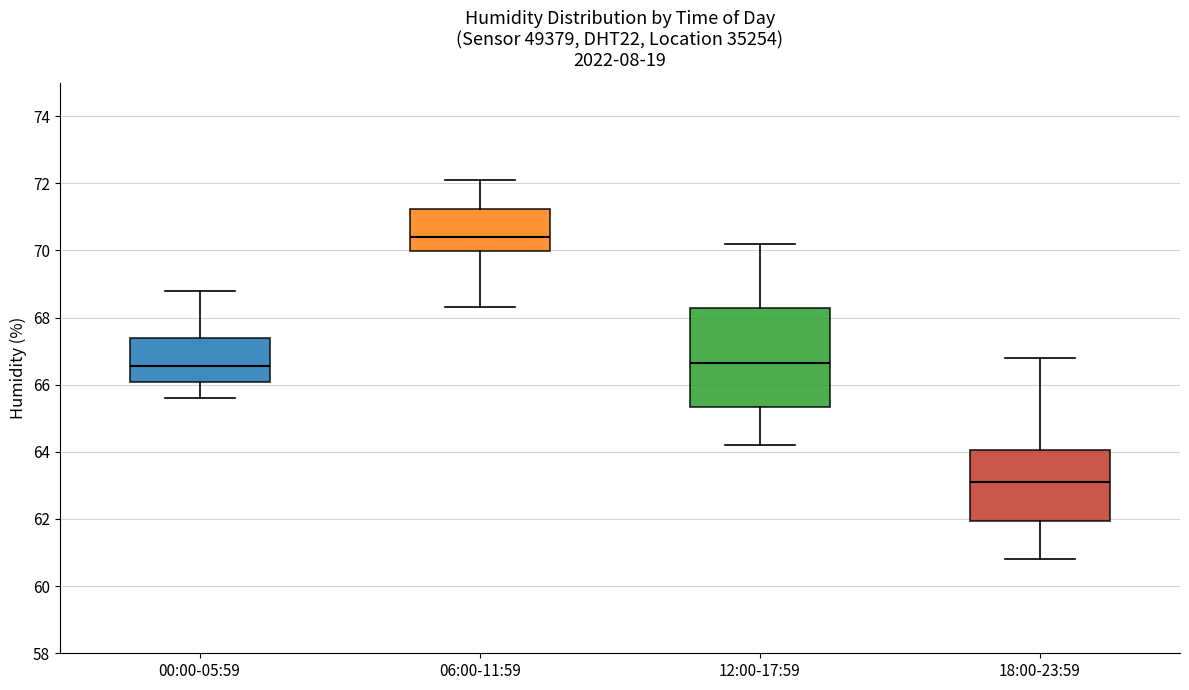

Where does the upper whisker of the box for 12:00-17:59 end on the y-axis? The values are not printed on the chart, so give them approximately, as read against the axis.

70.2